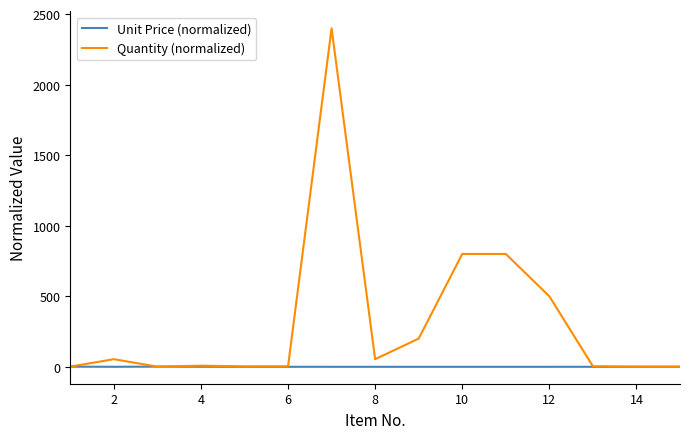

Which series has the largest range (max minus min)?

Quantity (normalized)